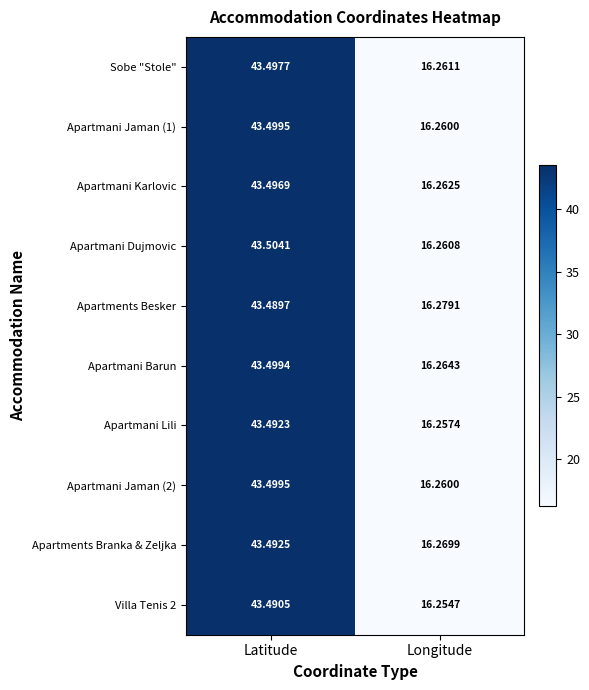

Rank the categories by Sobe "Stole" value from highest to lowest.

Latitude, Longitude